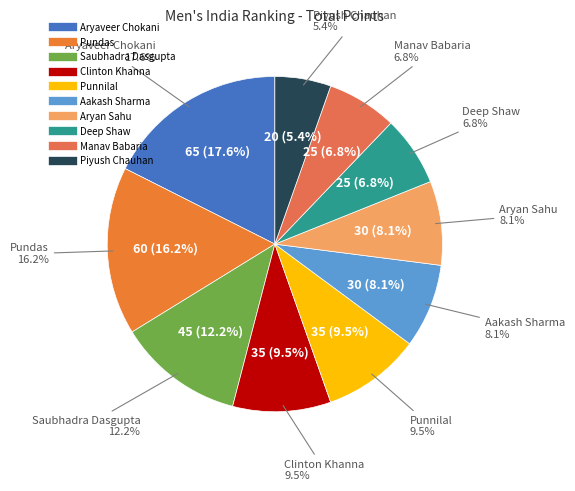

What percentage is NOT represented by Aryaveer Chokani?

82.4%